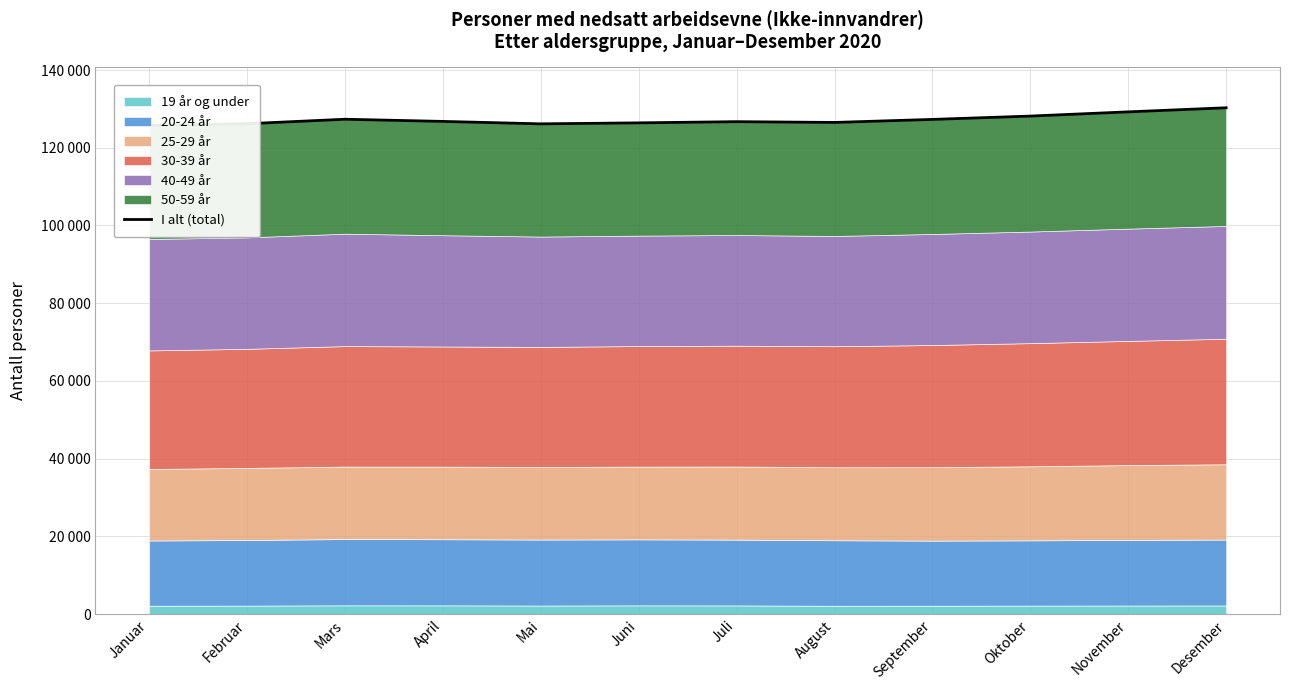

Where does the data first go above 126780?

Mars